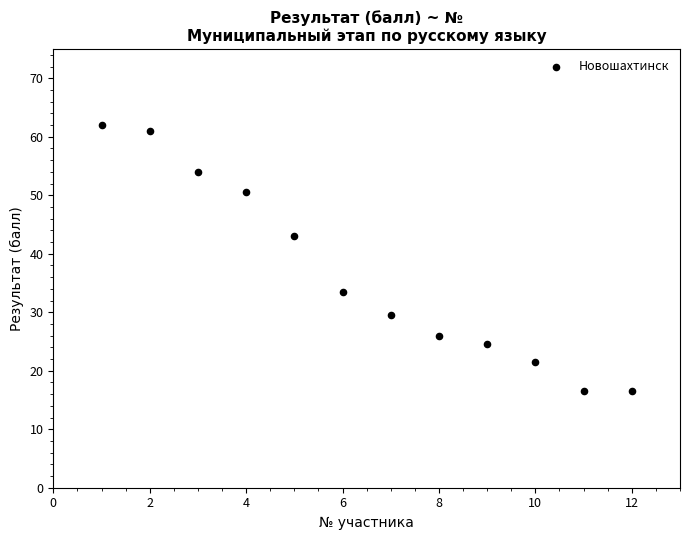

What Y value in the scatter plot is closest to 39?

43.0